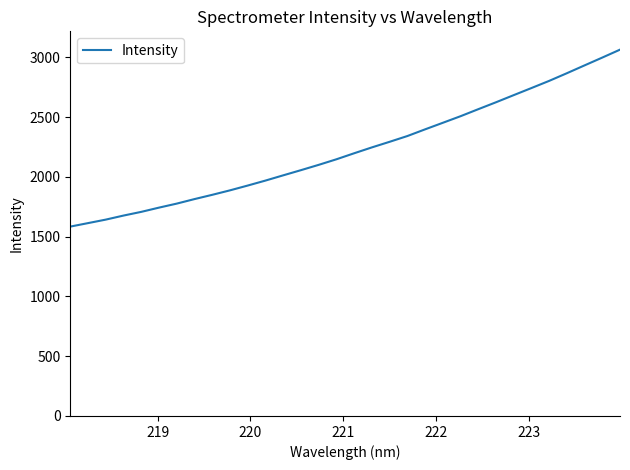

How many distinct data groups are displayed?

1